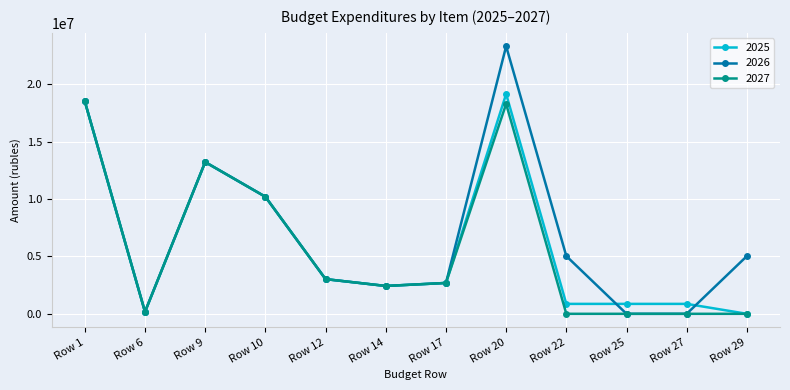

At which category is the sum across all series the highest?

Row 20